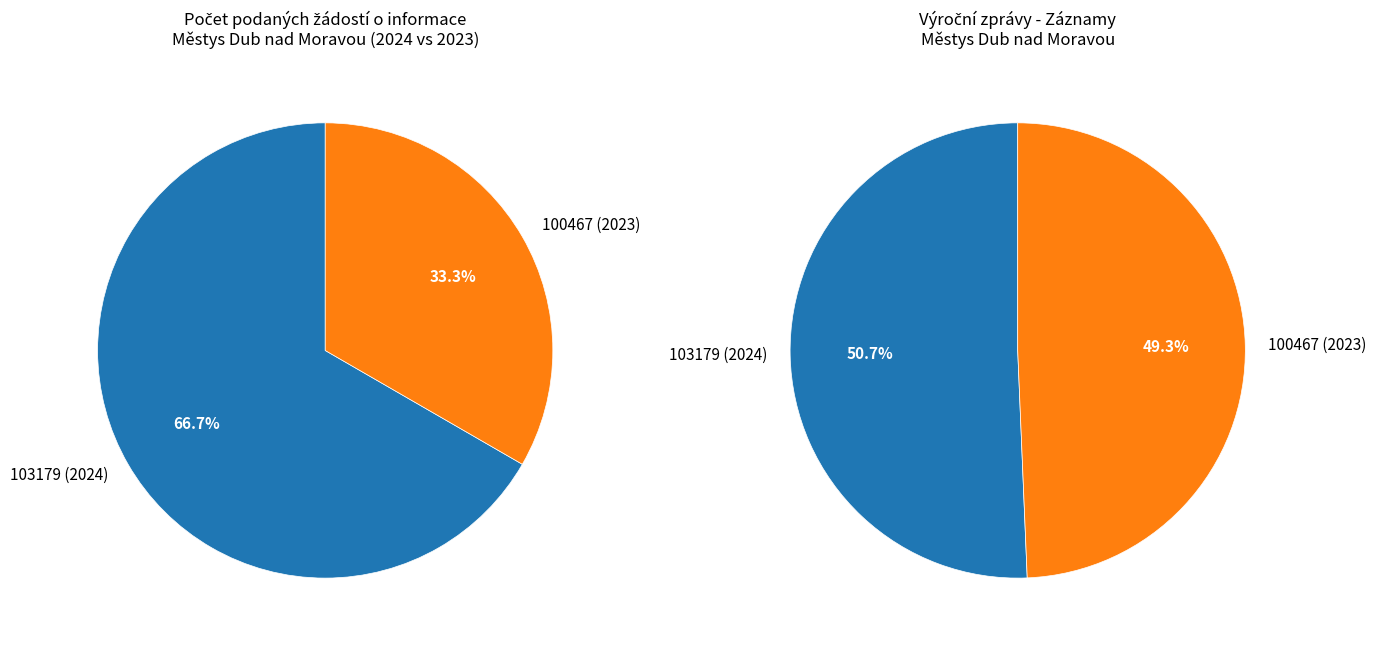

What is the majority slice?

103179 (2024)